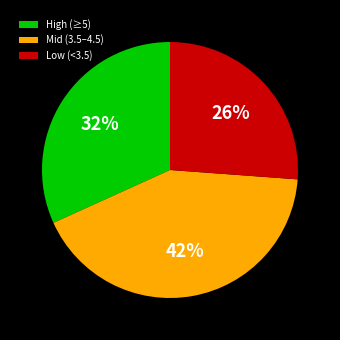

Rank the categories by value from lowest to highest.

Low (<3.5), High (≥5), Mid (3.5–4.5)